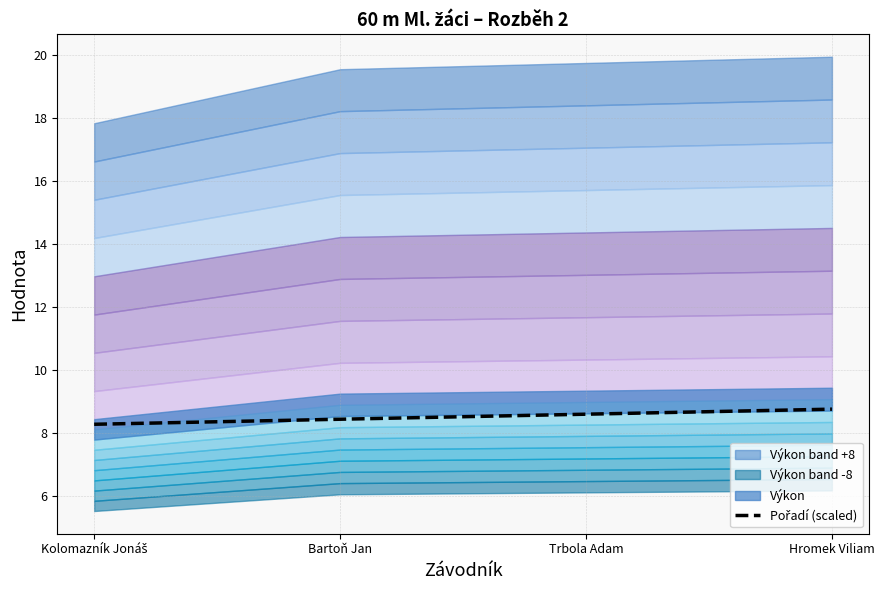

What is the label of the 1st point from the right?

Hromek Viliam